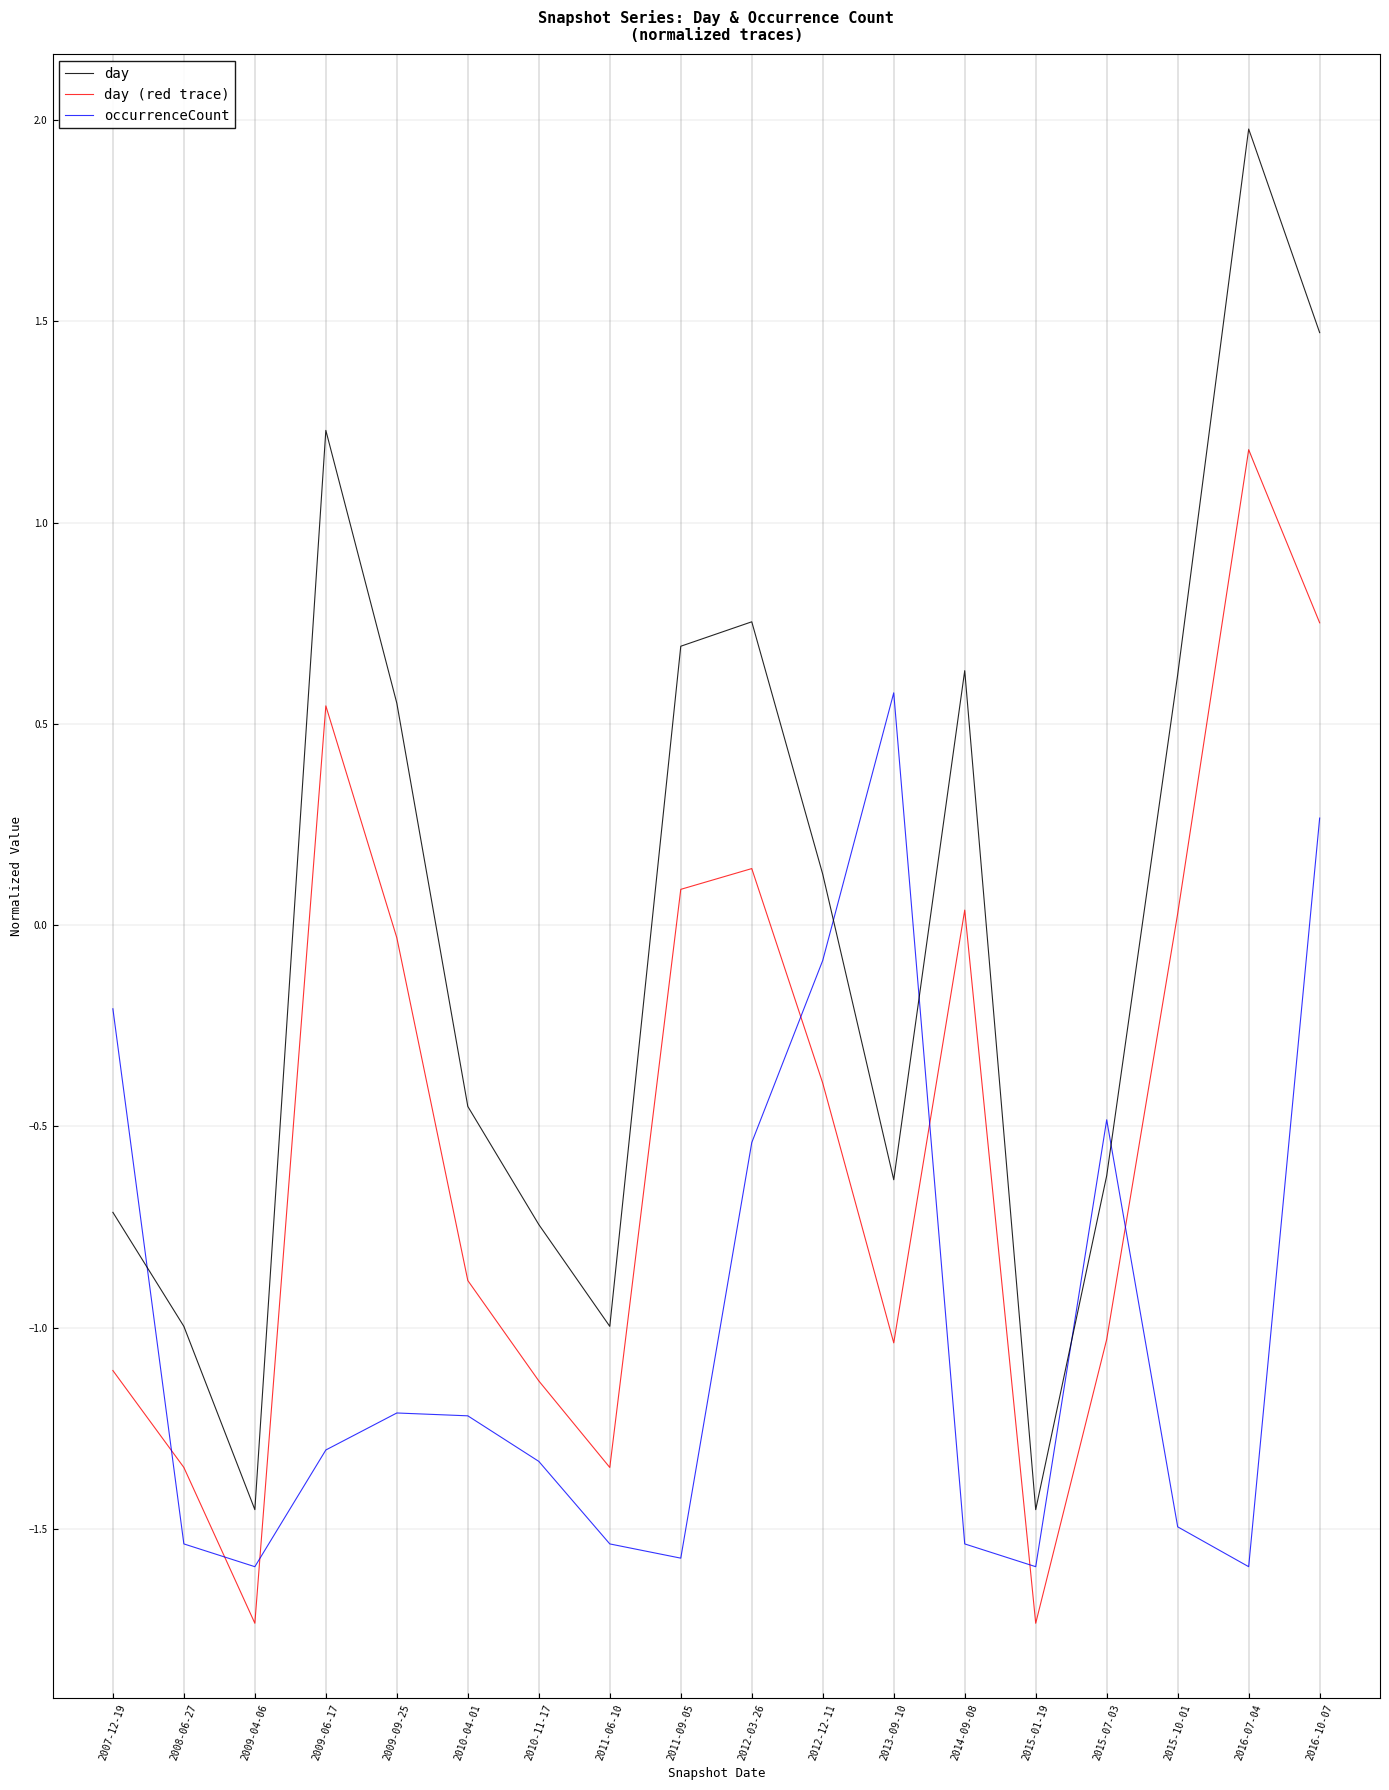

List the series in order of their peak value, lowest first.

occurrenceCount, day (red trace), day